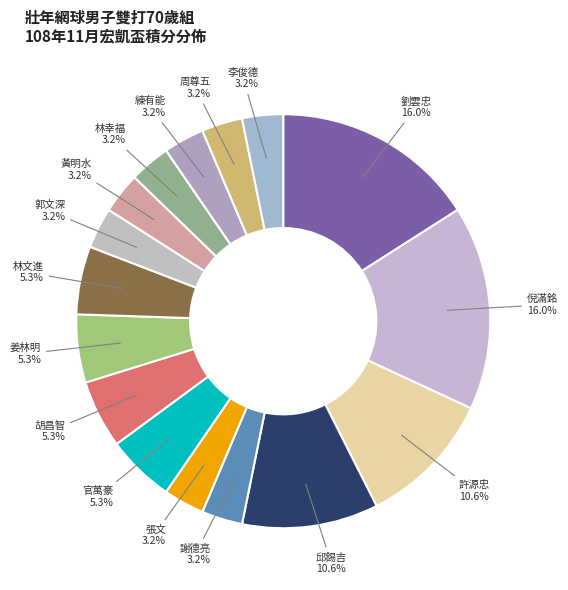

Which has a higher value, 黃明水 or 倪滿銘?

倪滿銘